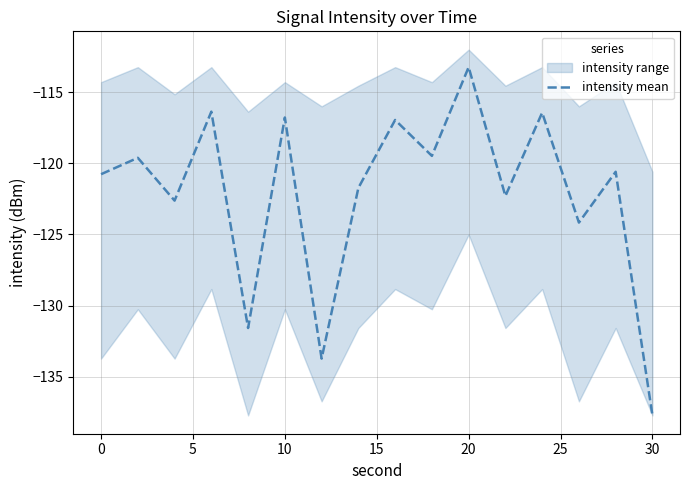

The intensity mean series shows -76.8 at 0. True or false?

False